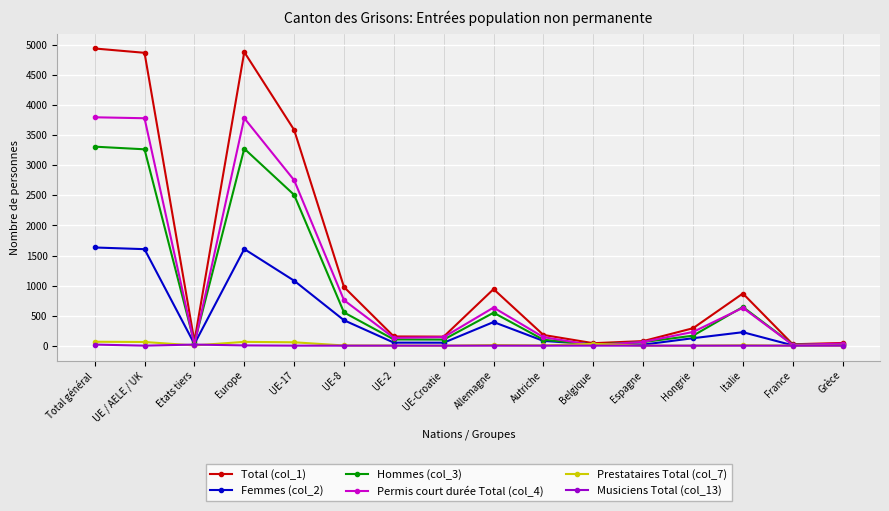

Where is Total (col_1) nearest to the value 2484?

UE-17